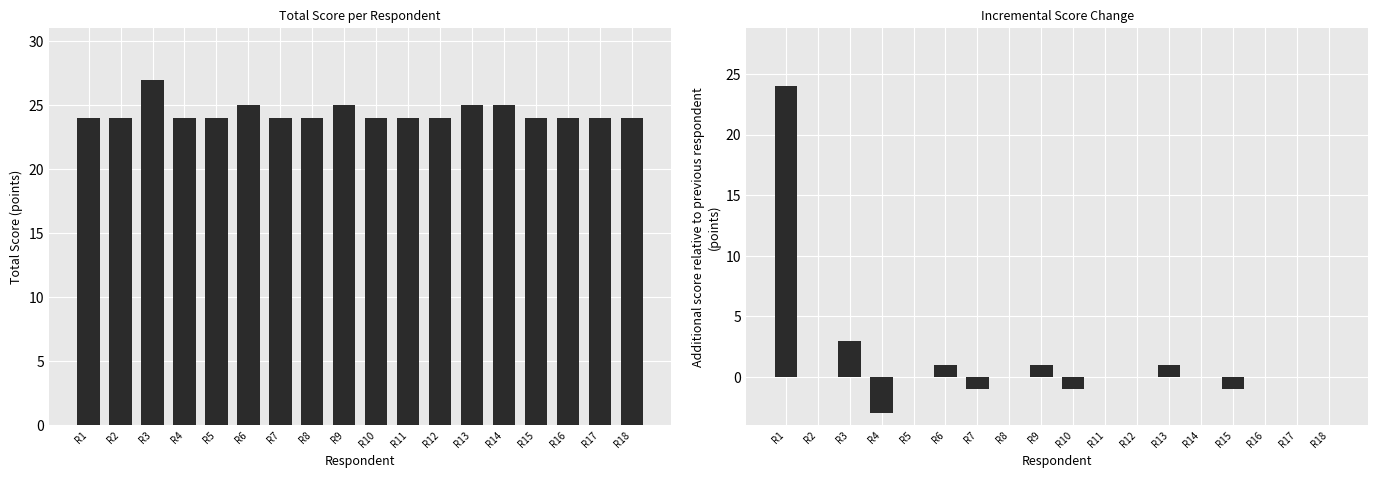

What are all the series names shown in the legend?

total, incremental